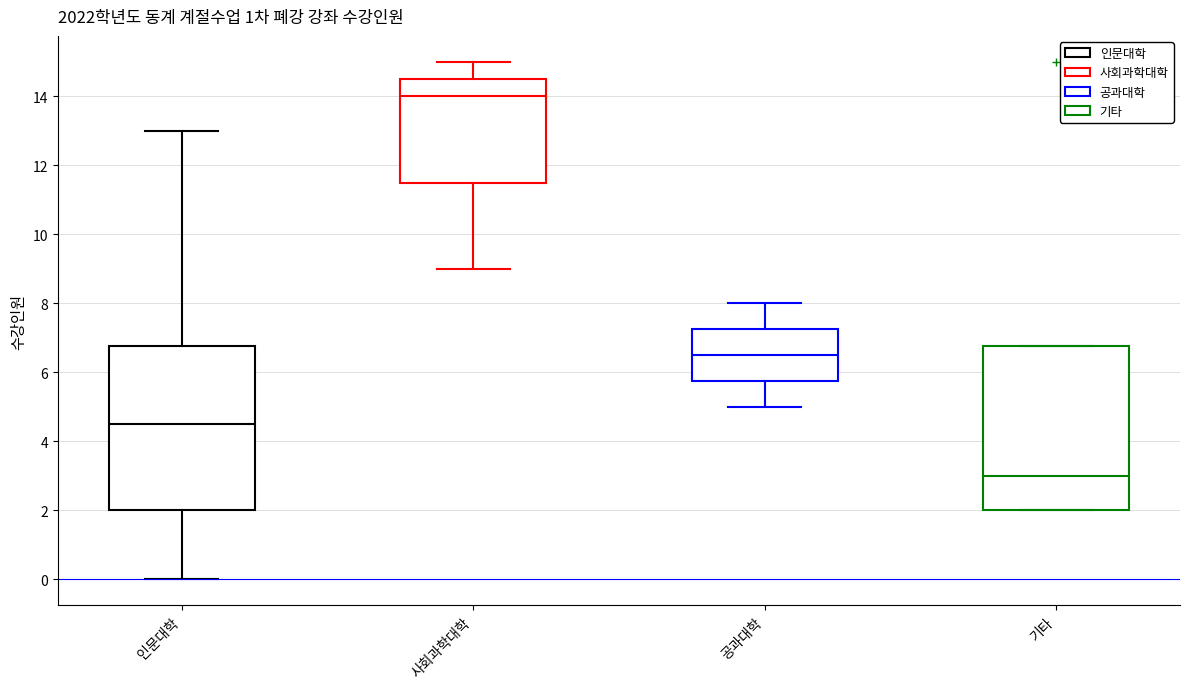

Where is the lower edge of the box for 사회과학대학 on the y-axis? The values are not printed on the chart, so give them approximately, as read against the axis.

11.6